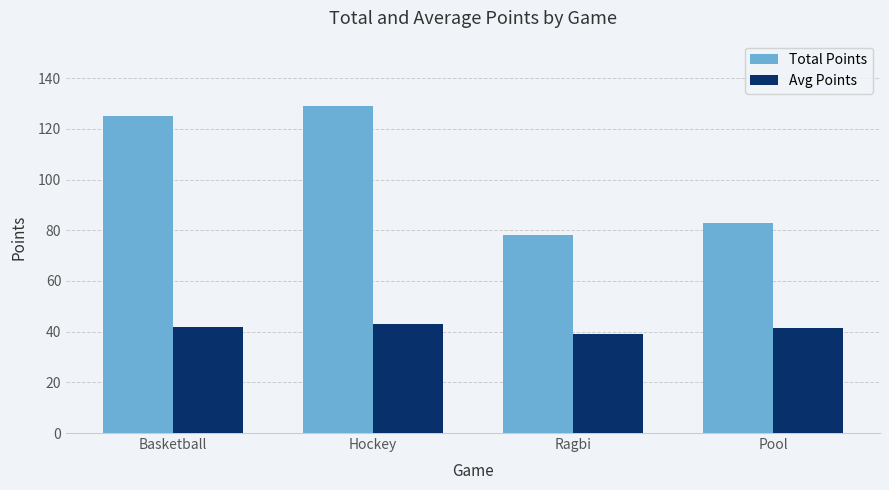

What is the value of the Avg Points bar at the 4th from the left?

41.5